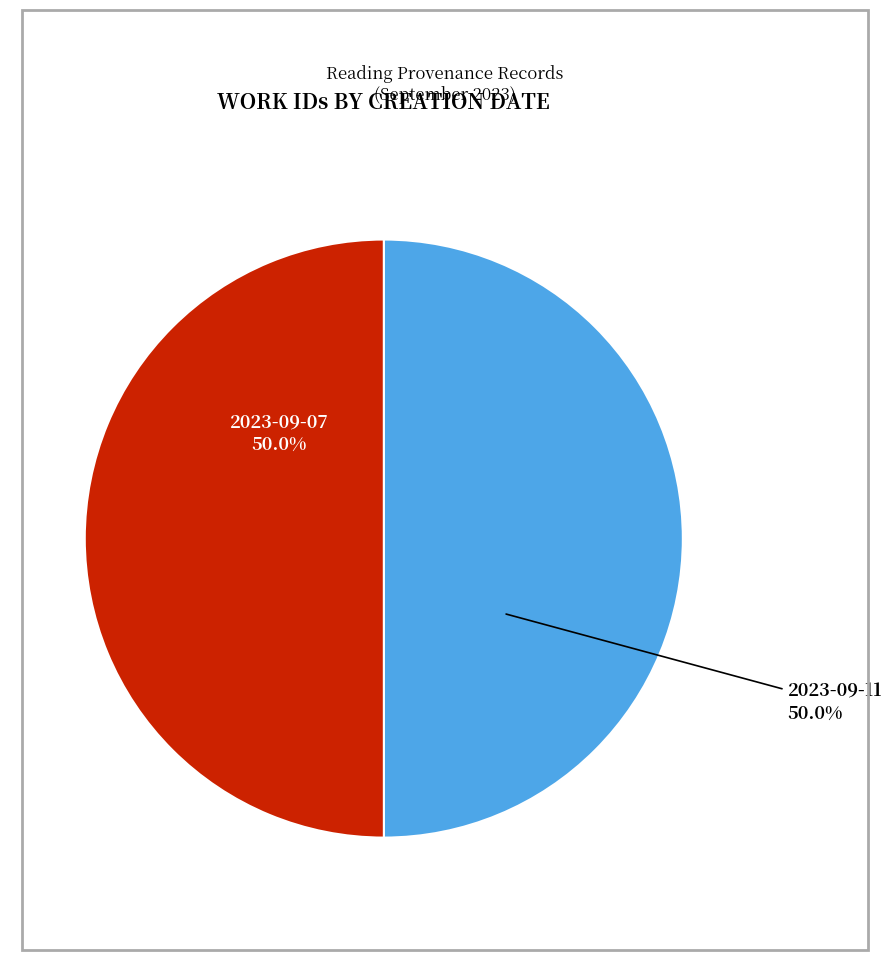

How many slices are in this pie chart?

2